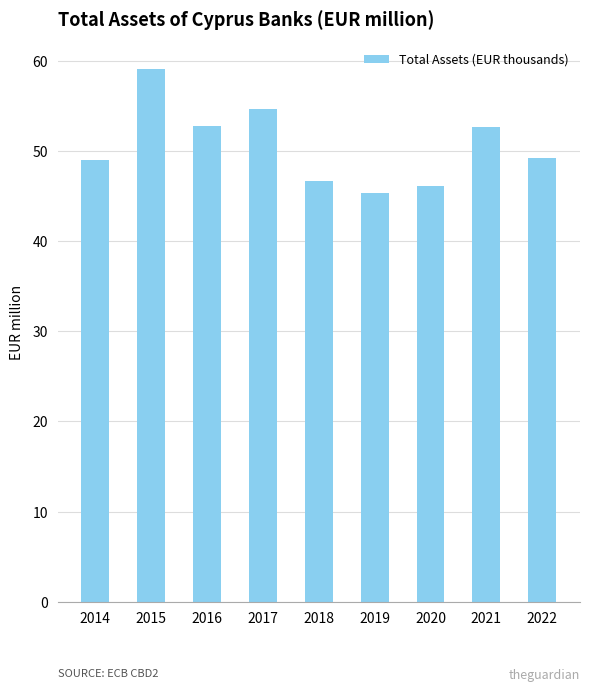

Between 2017 and 2020, which is larger?

2017